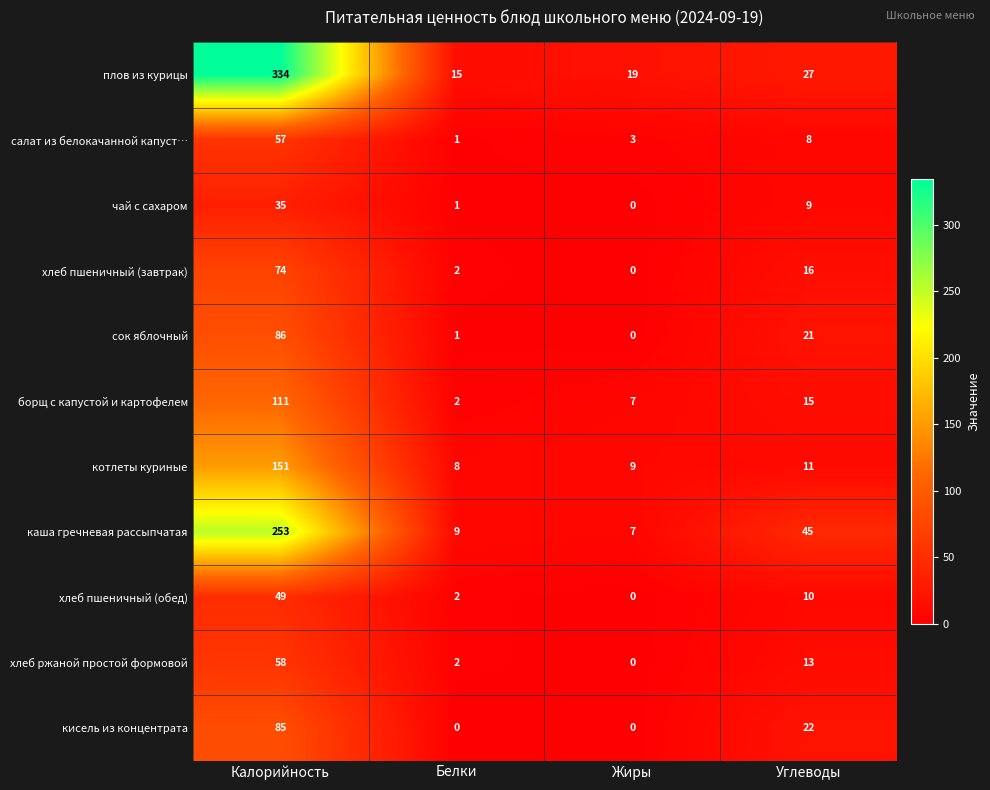

What is the average value of the чай с сахаром series?

11